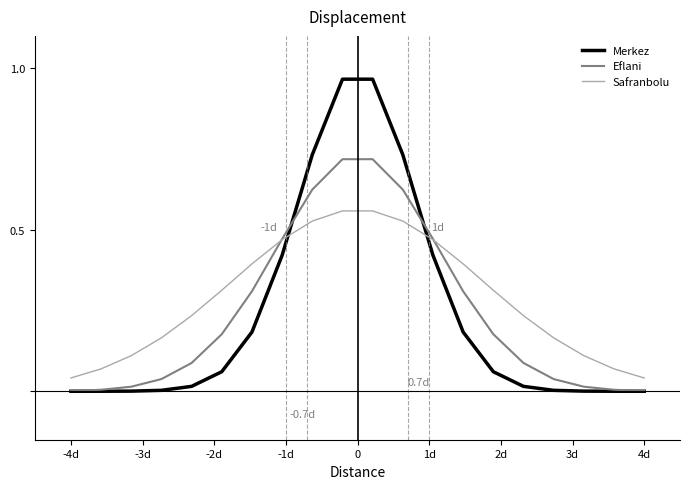

List the series in order of their peak value, highest first.

Merkez, Eflani, Safranbolu